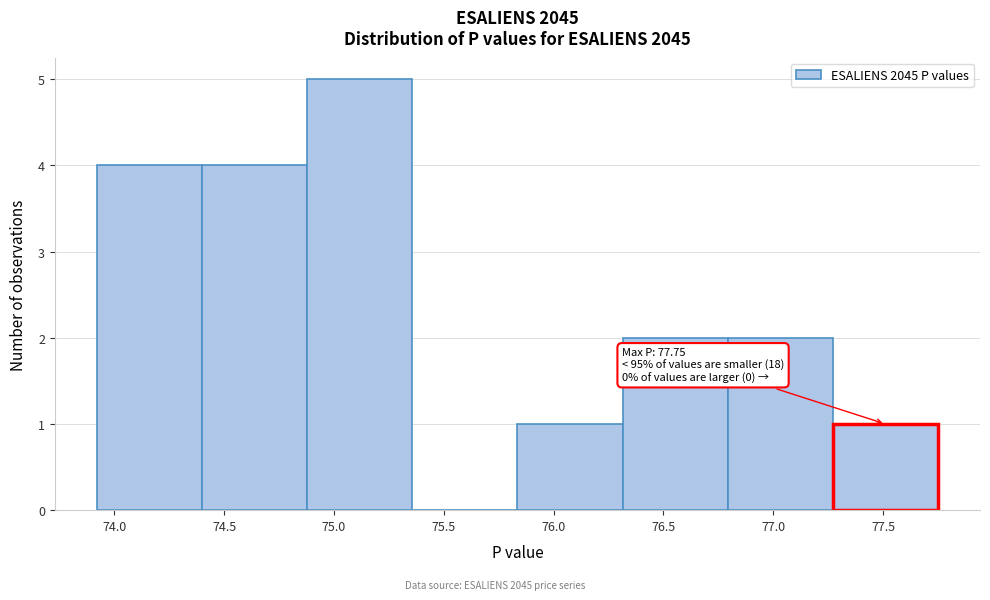

Over which range of the x-axis is the bar tallest?

74.90 to 75.35